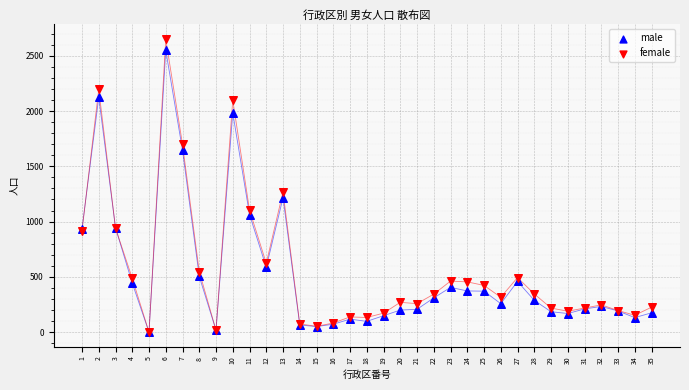

Across all series, what Y value is closest to 1325?

1268